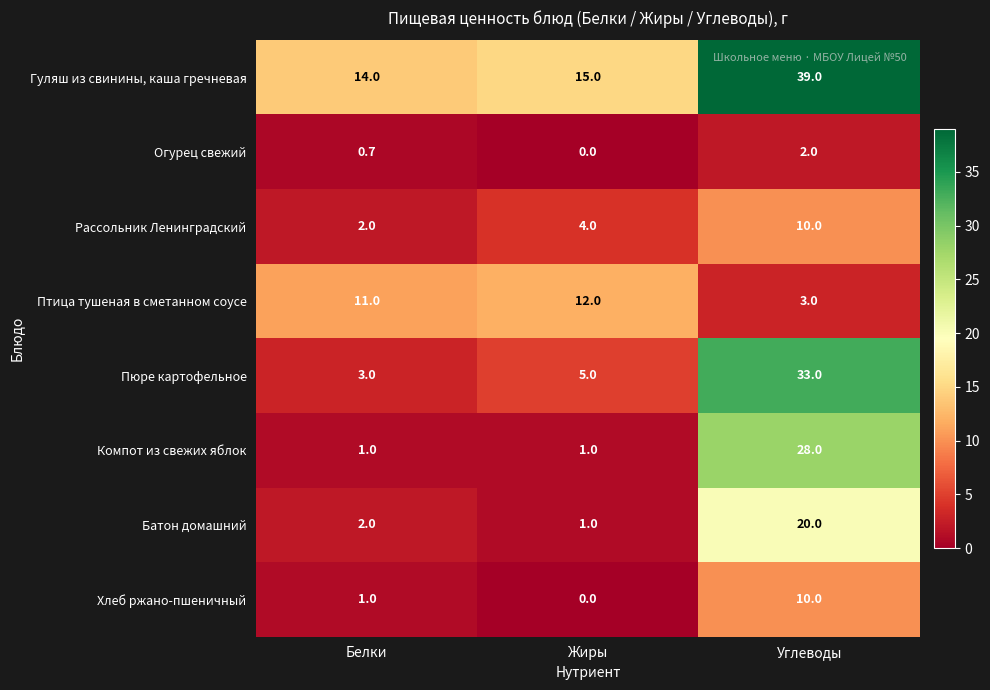

Between Белки and Углеводы, which series saw the biggest shift?

Пюре картофельное